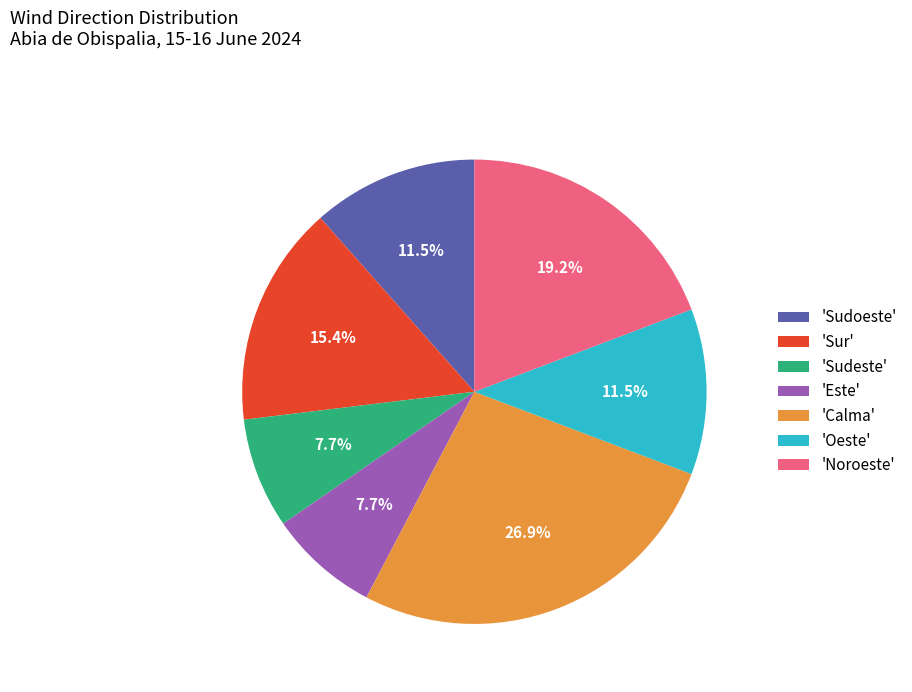

Which slice is the largest?

'Calma'